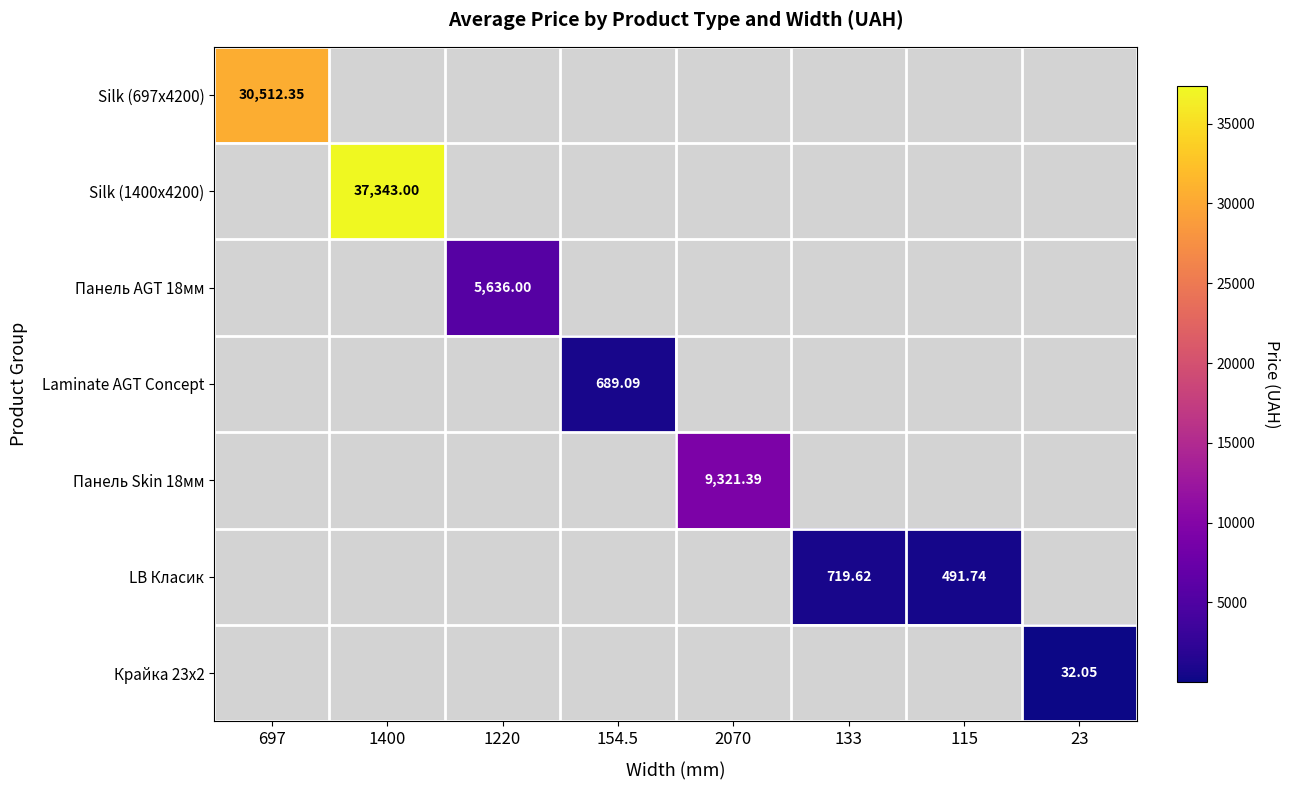

The Silk (697x4200) series shows 44026.6 at 697. True or false?

False